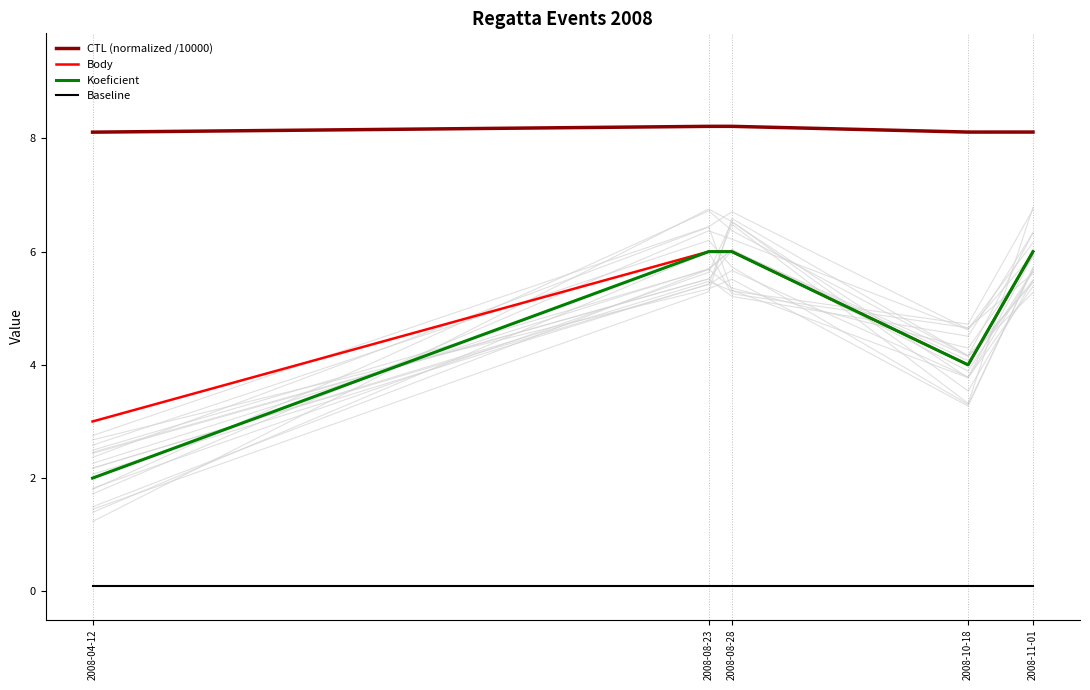

What is the difference between the highest and lowest values at 2008-08-23?

8.1